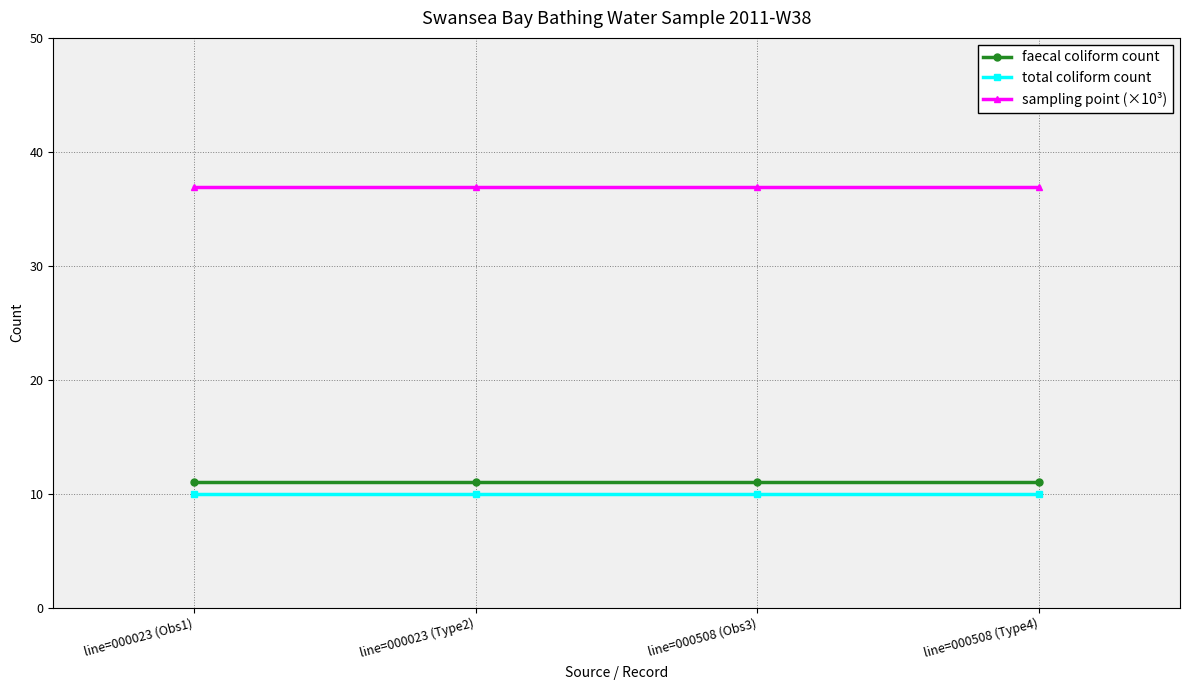

What is the difference between the highest and lowest values at line=000508 (Obs3)?

26.9